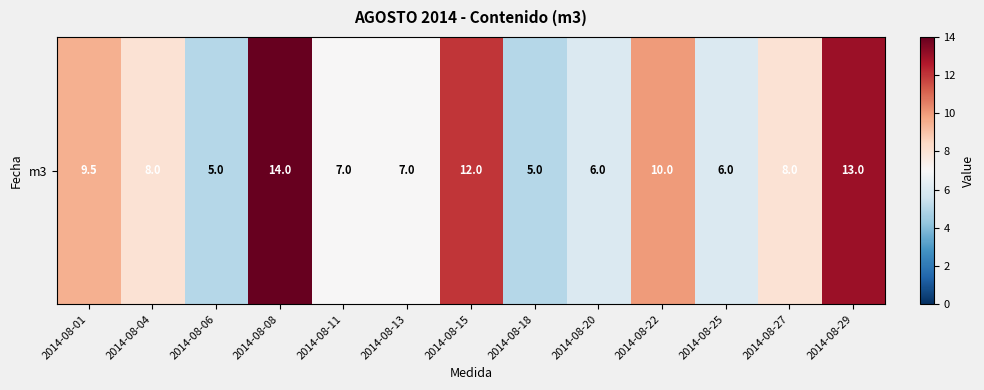

Approximately how many times larger is the value at 2014-08-08 compared to 2014-08-04?

1.8